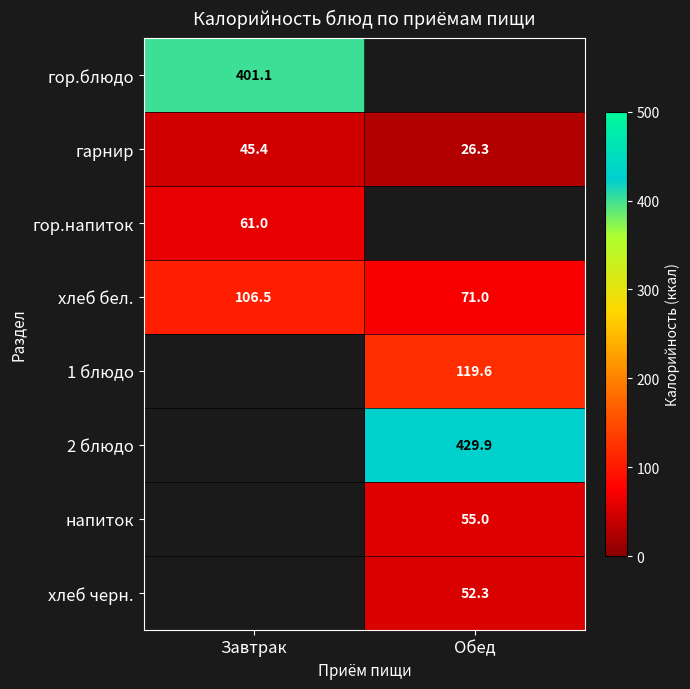

What is the approximate value of хлеб бел. at Обед?

71.0